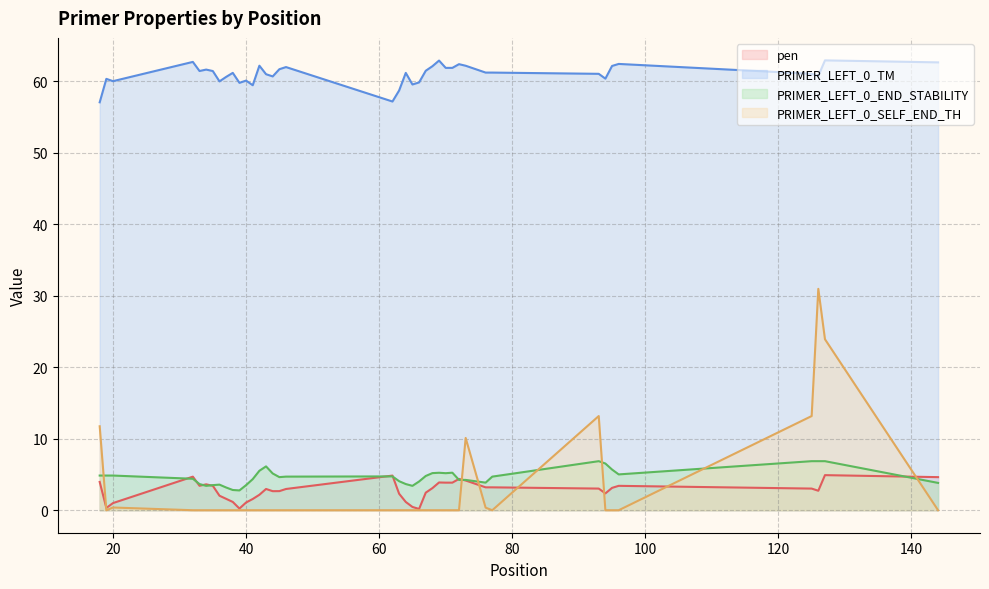

Which series has the largest range (max minus min)?

PRIMER_LEFT_0_SELF_END_TH